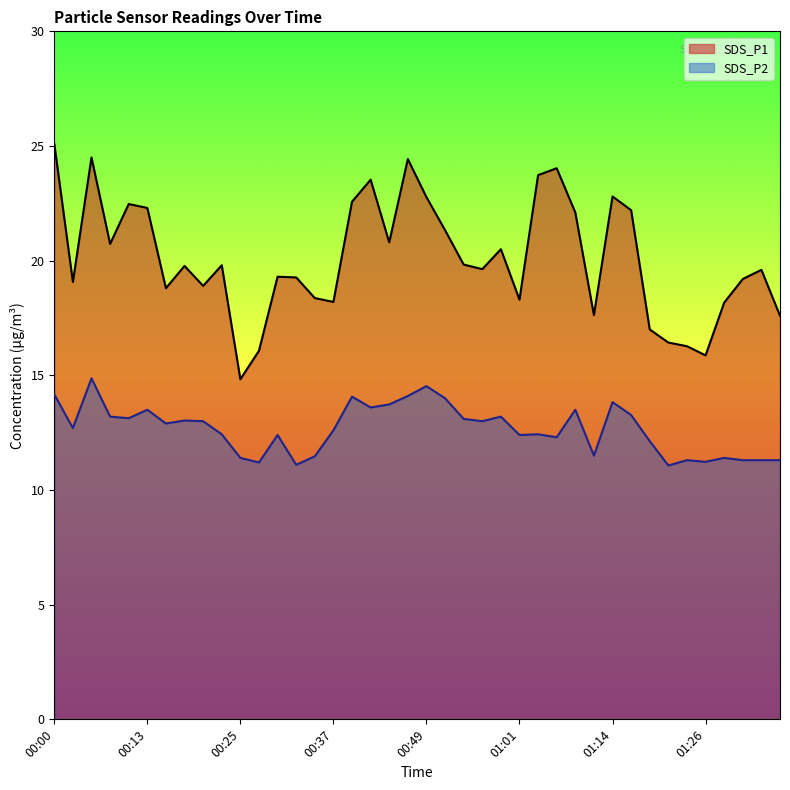

Reading right to left, transcribe all the data shown in this chart.

SDS_P1: 17.6	19.6	19.2	18.2	15.9	16.3	16.4	17.0	22.2	22.8	17.6	22.1	24.0	23.7	18.3	20.5	19.6	19.8	21.3	22.8	24.4	20.8	23.5	22.6	18.2	18.4	19.3	19.3	16.1	14.8	19.8	18.9	19.8	18.8	22.3	22.5	20.7	24.5	19.1	25.1
SDS_P2: 11.3	11.3	11.3	11.4	11.2	11.3	11.1	12.1	13.3	13.8	11.5	13.5	12.3	12.4	12.4	13.2	13.0	13.1	14.0	14.5	14.1	13.7	13.6	14.1	12.6	11.5	11.1	12.4	11.2	11.4	12.4	13.0	13.0	12.9	13.5	13.1	13.2	14.9	12.7	14.2